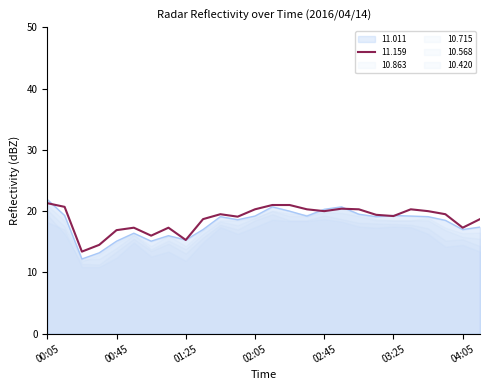

Which has a higher value, 01:25 or 00:45?

01:25